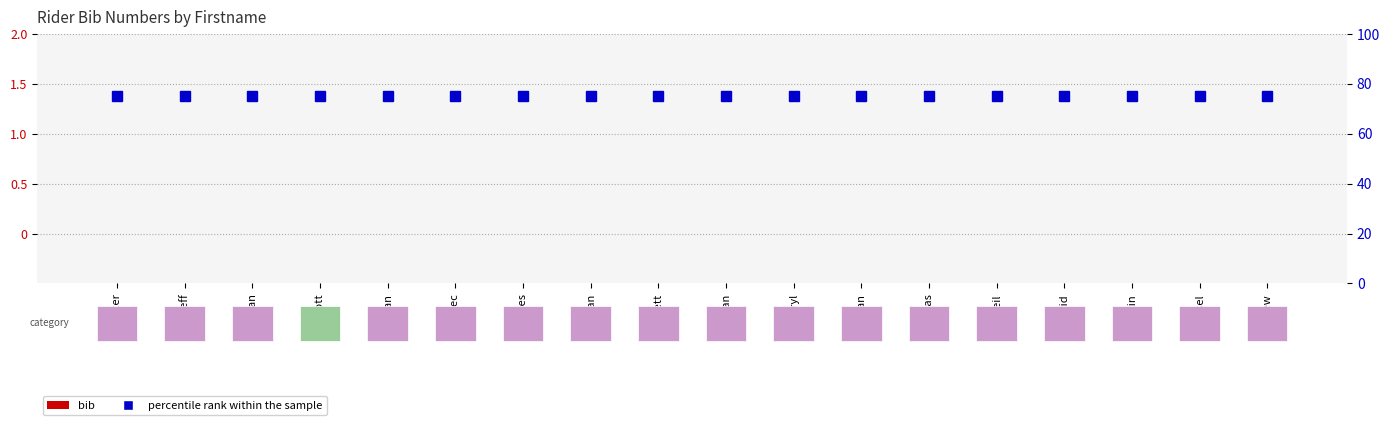

The value of percentile rank within the sample at David is 109. True or false?

False